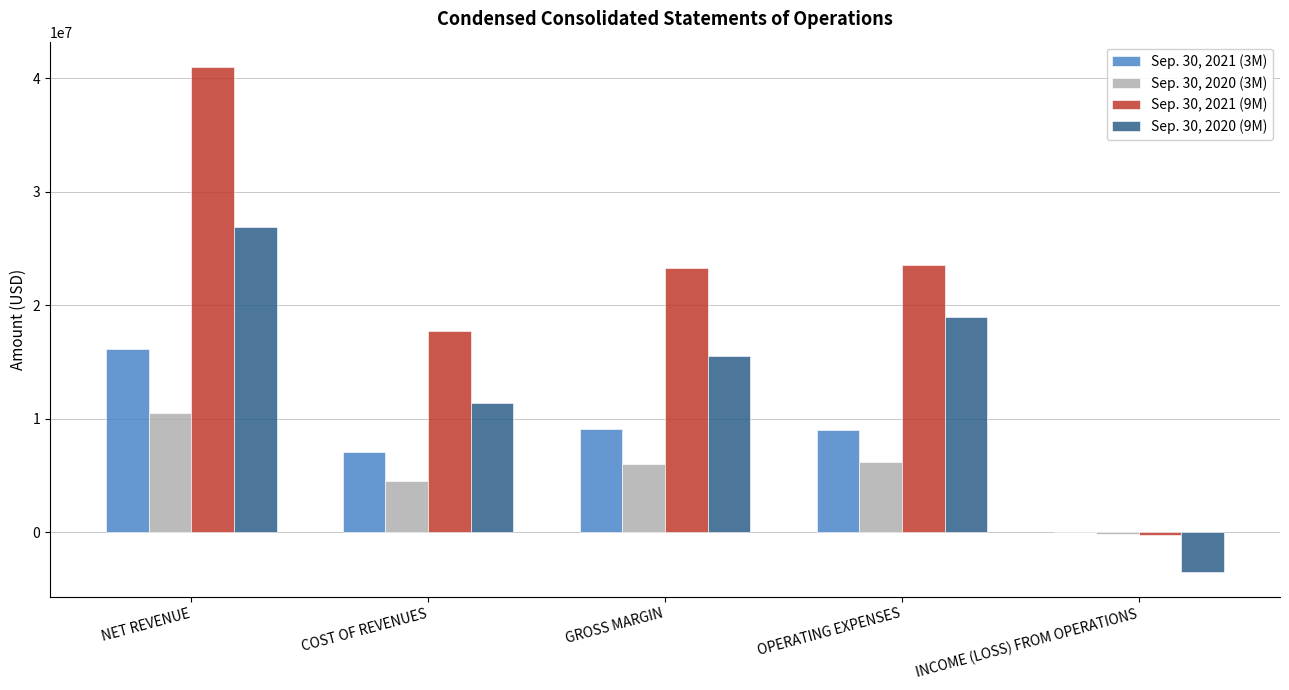

Is the value of Sep. 30, 2020 (9M) at NET REVENUE greater than the value of Sep. 30, 2021 (3M) at GROSS MARGIN?

Yes